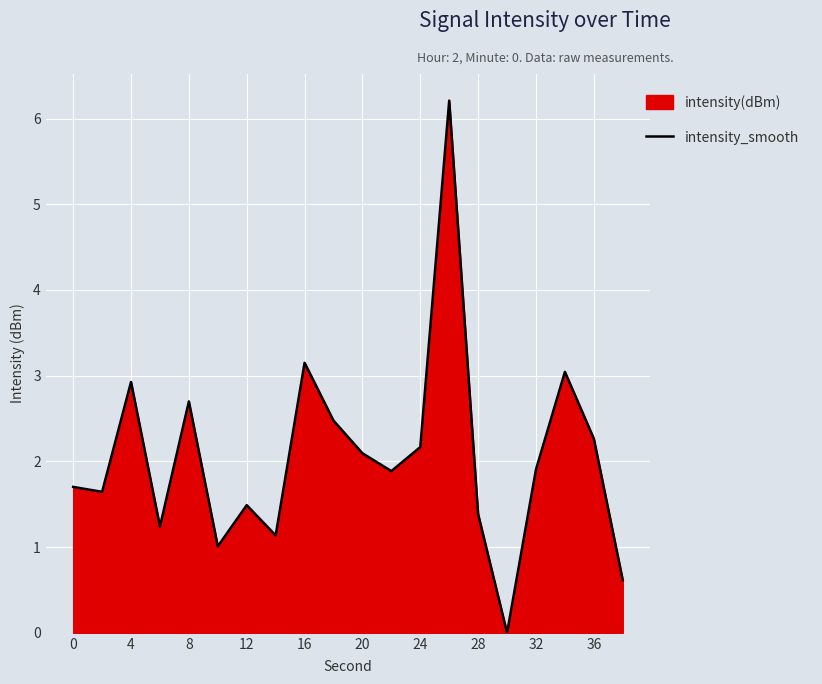

What is the change in value from 4 to 36?

-0.7